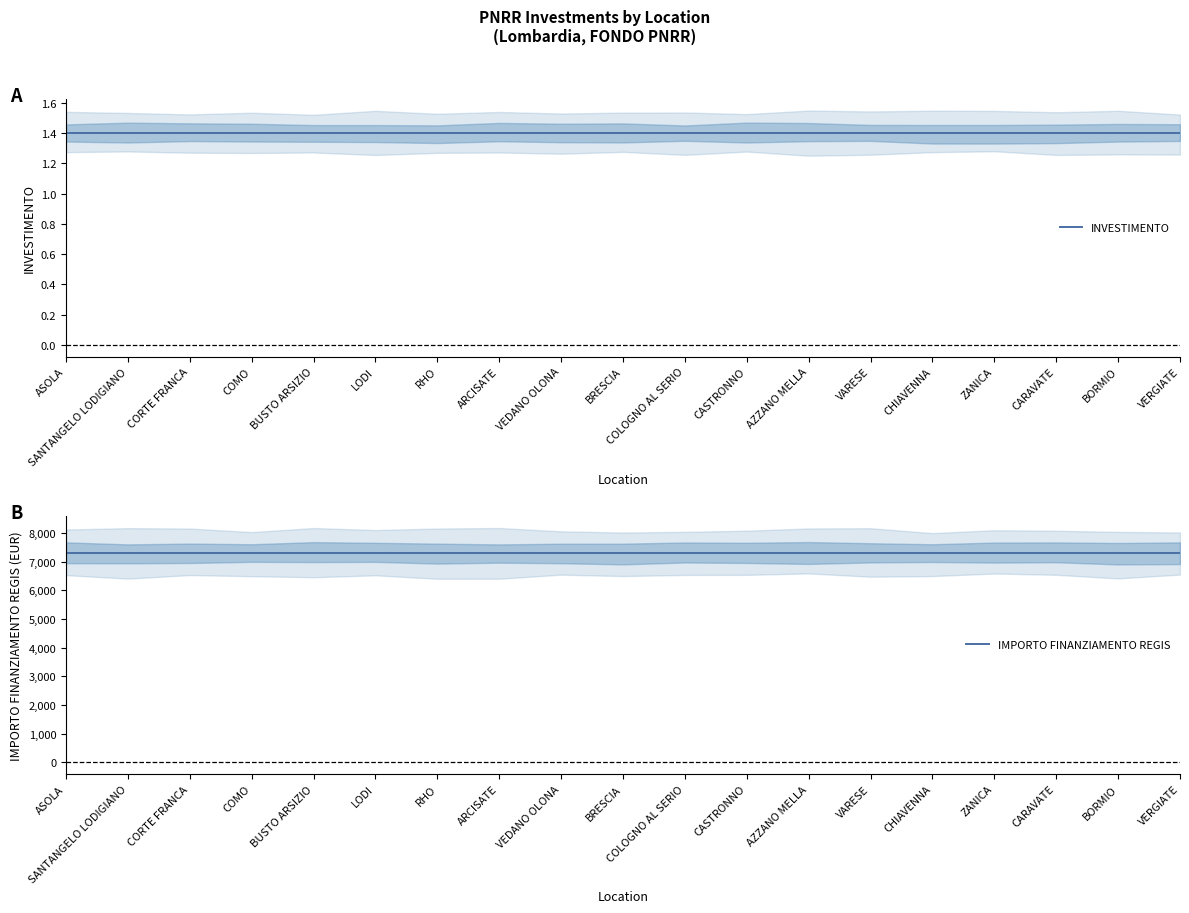

What is the difference between the highest and lowest values at LODI?

7299.6